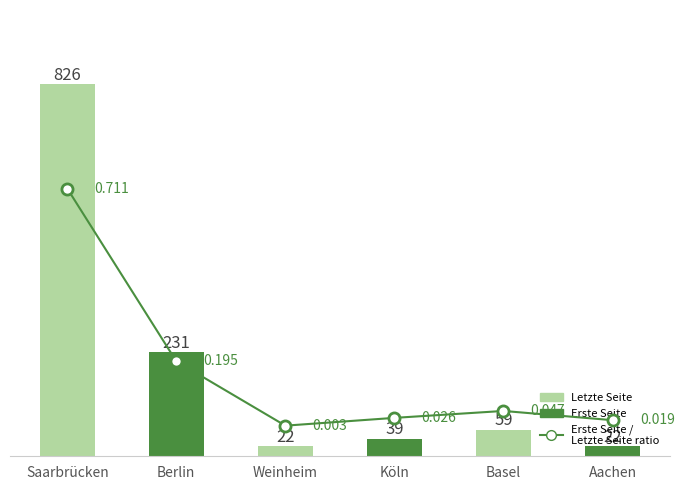

Which category has the lowest value across all series?

Weinheim